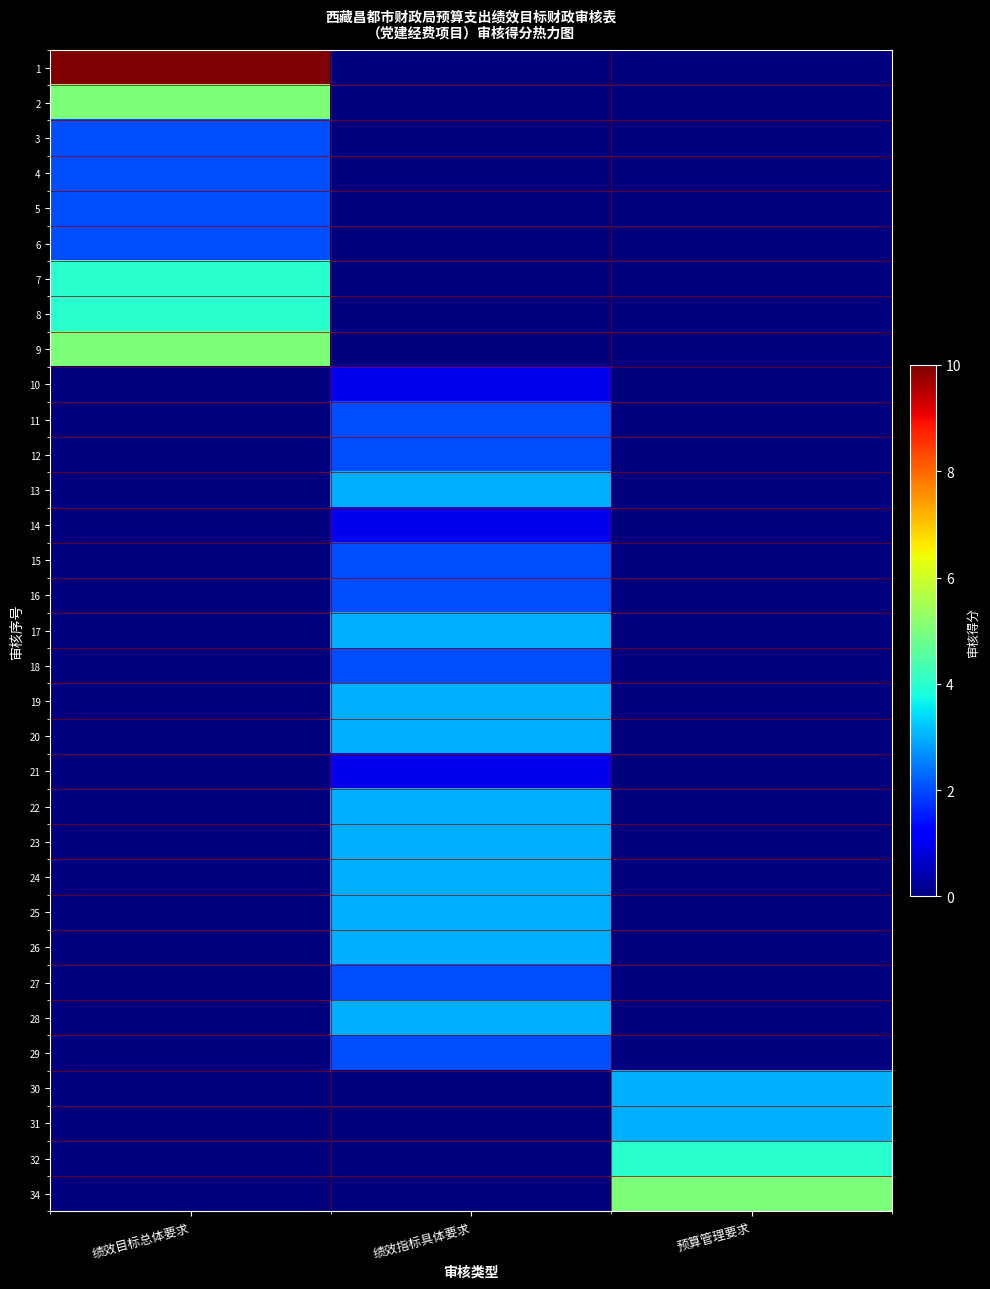

Reading left to right, list all the values displayed in this chart.

1: 绩效目标总体要求=10	绩效指标具体要求=0	预算管理要求=0
2: 绩效目标总体要求=5	绩效指标具体要求=0	预算管理要求=0
3: 绩效目标总体要求=2	绩效指标具体要求=0	预算管理要求=0
4: 绩效目标总体要求=2	绩效指标具体要求=0	预算管理要求=0
5: 绩效目标总体要求=2	绩效指标具体要求=0	预算管理要求=0
6: 绩效目标总体要求=2	绩效指标具体要求=0	预算管理要求=0
7: 绩效目标总体要求=4	绩效指标具体要求=0	预算管理要求=0
8: 绩效目标总体要求=4	绩效指标具体要求=0	预算管理要求=0
9: 绩效目标总体要求=5	绩效指标具体要求=0	预算管理要求=0
10: 绩效目标总体要求=0	绩效指标具体要求=1	预算管理要求=0
11: 绩效目标总体要求=0	绩效指标具体要求=2	预算管理要求=0
12: 绩效目标总体要求=0	绩效指标具体要求=2	预算管理要求=0
13: 绩效目标总体要求=0	绩效指标具体要求=3	预算管理要求=0
14: 绩效目标总体要求=0	绩效指标具体要求=1	预算管理要求=0
15: 绩效目标总体要求=0	绩效指标具体要求=2	预算管理要求=0
16: 绩效目标总体要求=0	绩效指标具体要求=2	预算管理要求=0
17: 绩效目标总体要求=0	绩效指标具体要求=3	预算管理要求=0
18: 绩效目标总体要求=0	绩效指标具体要求=2	预算管理要求=0
19: 绩效目标总体要求=0	绩效指标具体要求=3	预算管理要求=0
20: 绩效目标总体要求=0	绩效指标具体要求=3	预算管理要求=0
21: 绩效目标总体要求=0	绩效指标具体要求=1	预算管理要求=0
22: 绩效目标总体要求=0	绩效指标具体要求=3	预算管理要求=0
23: 绩效目标总体要求=0	绩效指标具体要求=3	预算管理要求=0
24: 绩效目标总体要求=0	绩效指标具体要求=3	预算管理要求=0
25: 绩效目标总体要求=0	绩效指标具体要求=3	预算管理要求=0
26: 绩效目标总体要求=0	绩效指标具体要求=3	预算管理要求=0
27: 绩效目标总体要求=0	绩效指标具体要求=2	预算管理要求=0
28: 绩效目标总体要求=0	绩效指标具体要求=3	预算管理要求=0
29: 绩效目标总体要求=0	绩效指标具体要求=2	预算管理要求=0
30: 绩效目标总体要求=0	绩效指标具体要求=0	预算管理要求=3
31: 绩效目标总体要求=0	绩效指标具体要求=0	预算管理要求=3
32: 绩效目标总体要求=0	绩效指标具体要求=0	预算管理要求=4
34: 绩效目标总体要求=0	绩效指标具体要求=0	预算管理要求=5